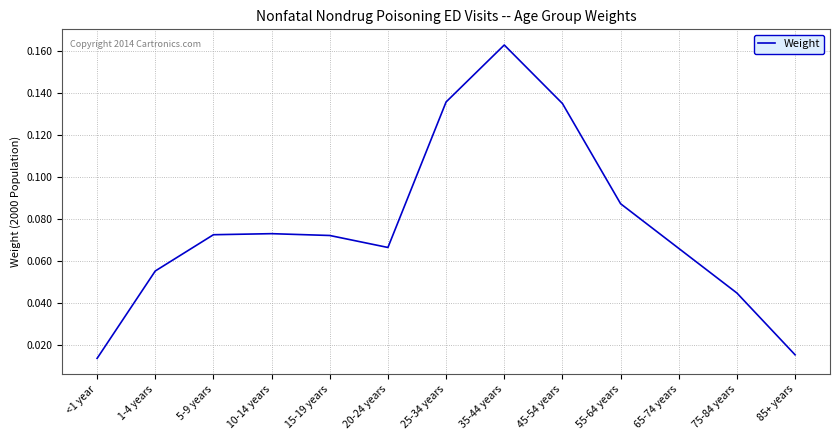

What is the change in value from 15-19 years to 25-34 years?

+0.1